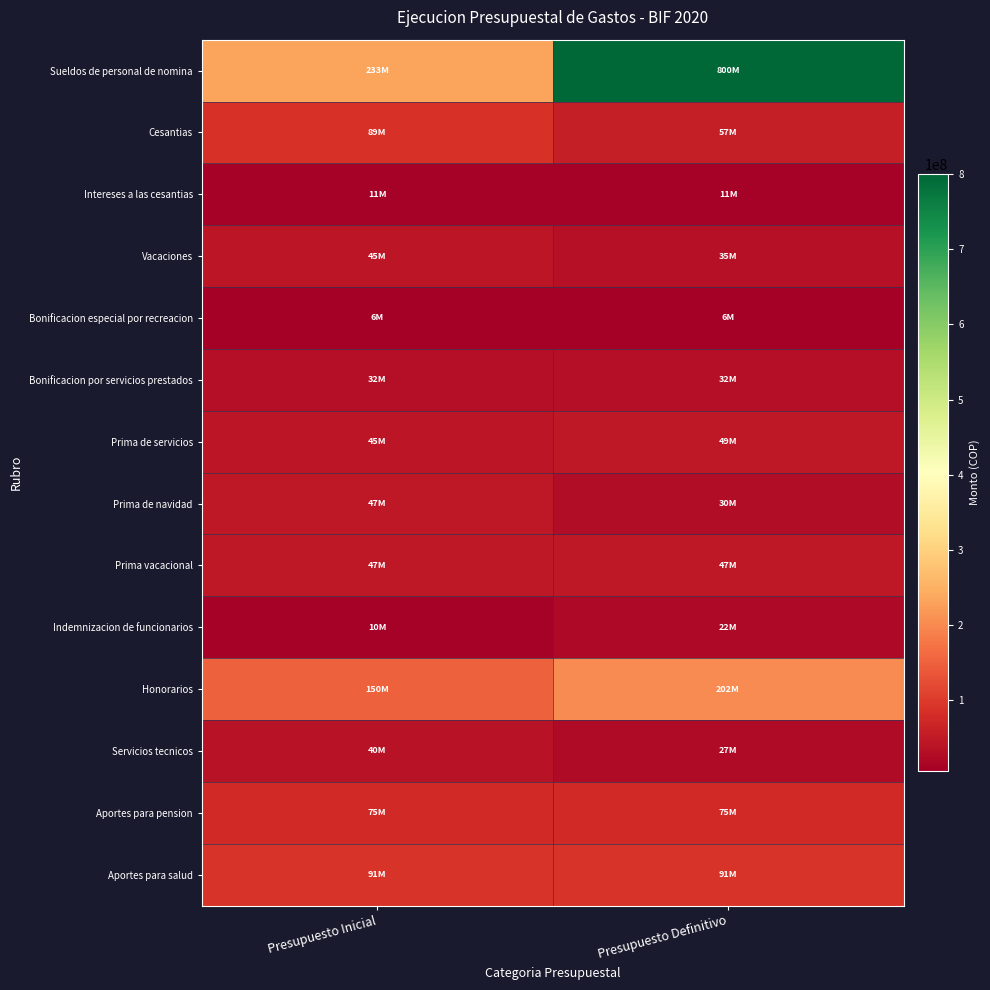

Between Presupuesto Inicial and Presupuesto Definitivo, which series saw the biggest shift?

Sueldos de personal de nomina